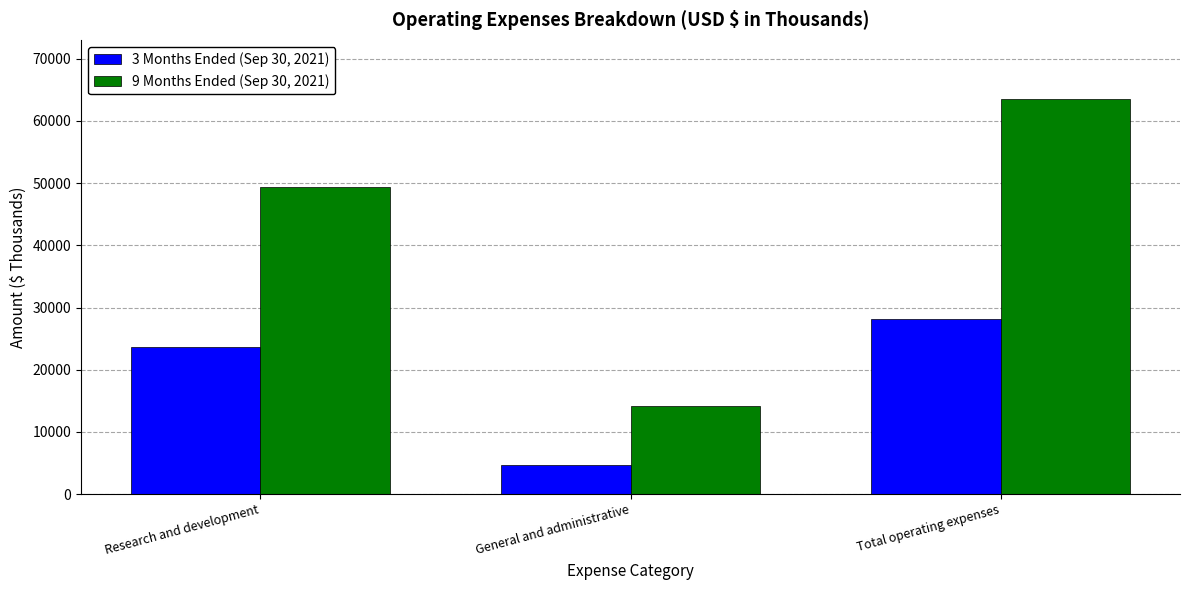

Reading right to left, list all the values displayed in this chart.

3 Months Ended (Sep 30, 2021): 28212	4622	23590
9 Months Ended (Sep 30, 2021): 63502	14151	49351